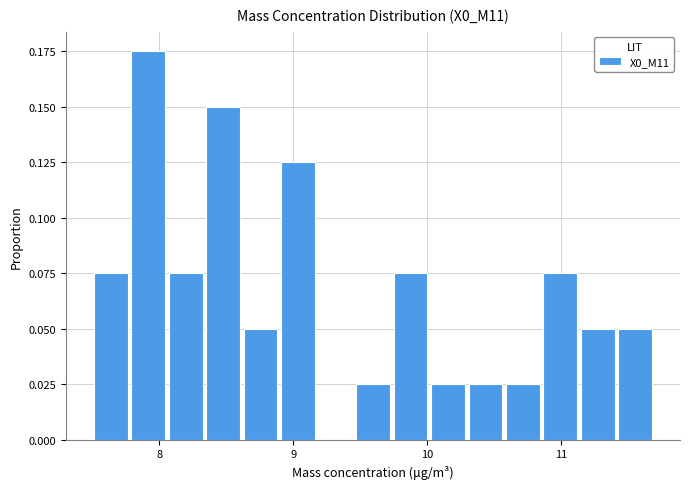

Around what value on the x-axis is the tallest bar? Give the approximate position of its centre, as read against the axis.

7.9